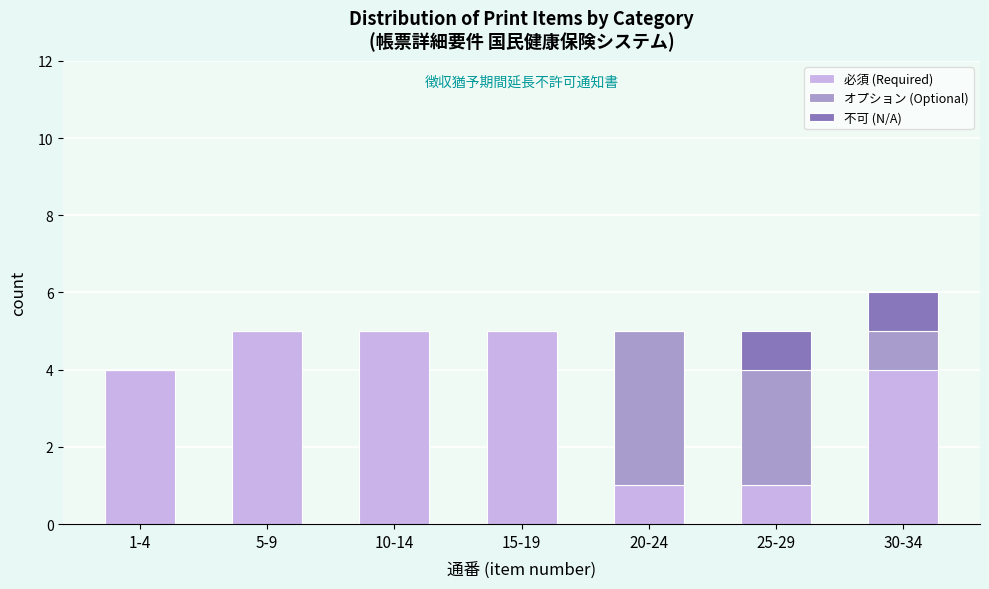

Reading left to right, what are the values for 必須 (Required)?

1-4=4	5-9=5	10-14=5	15-19=5	20-24=1	25-29=1	30-34=4